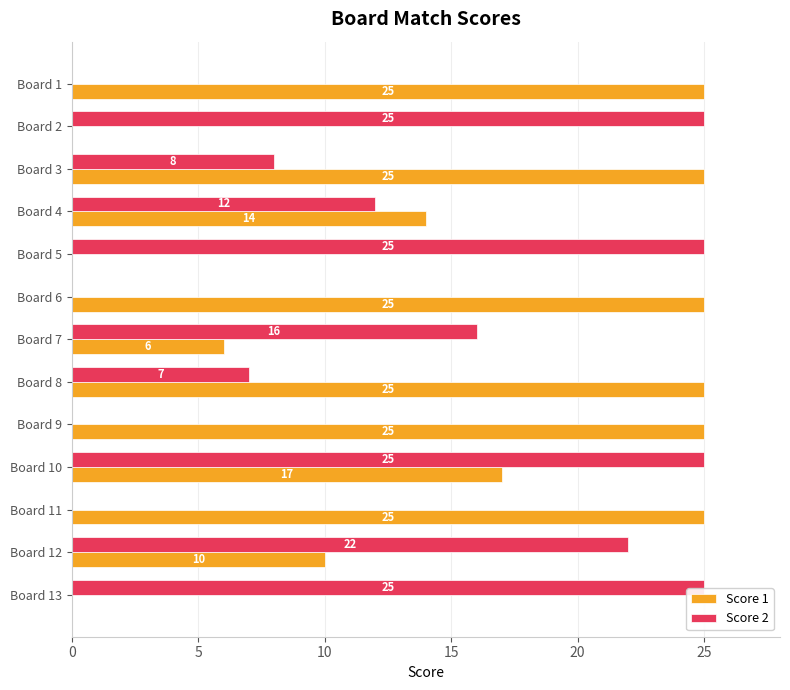

Which series has the largest total across all categories?

Score 1